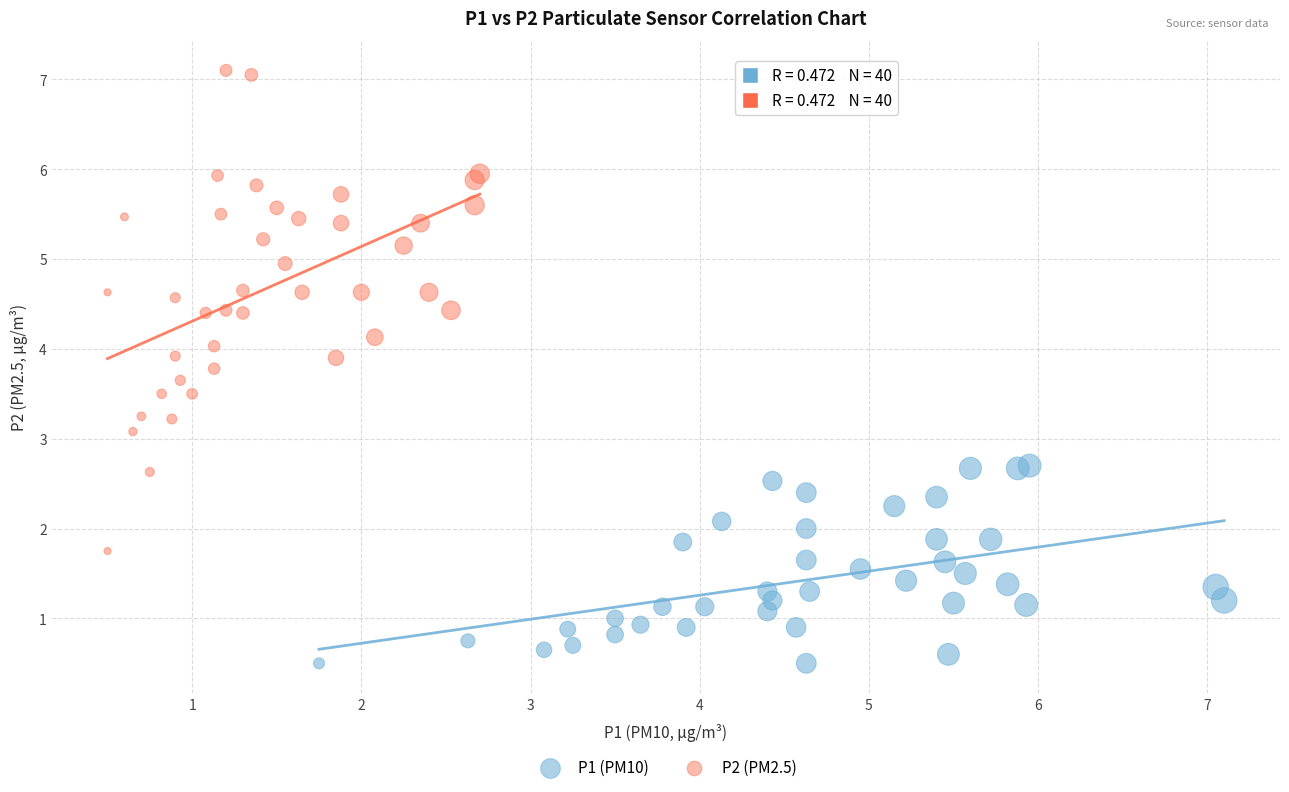

Which series has the widest spread of Y values?

P2 (PM2.5)